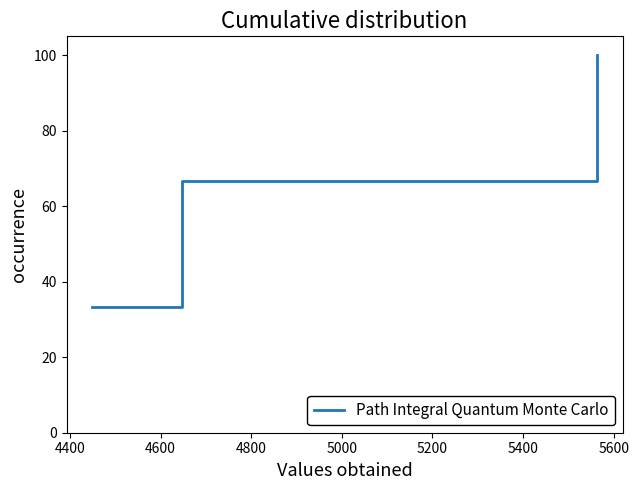

What is the sum of all values?

200.0